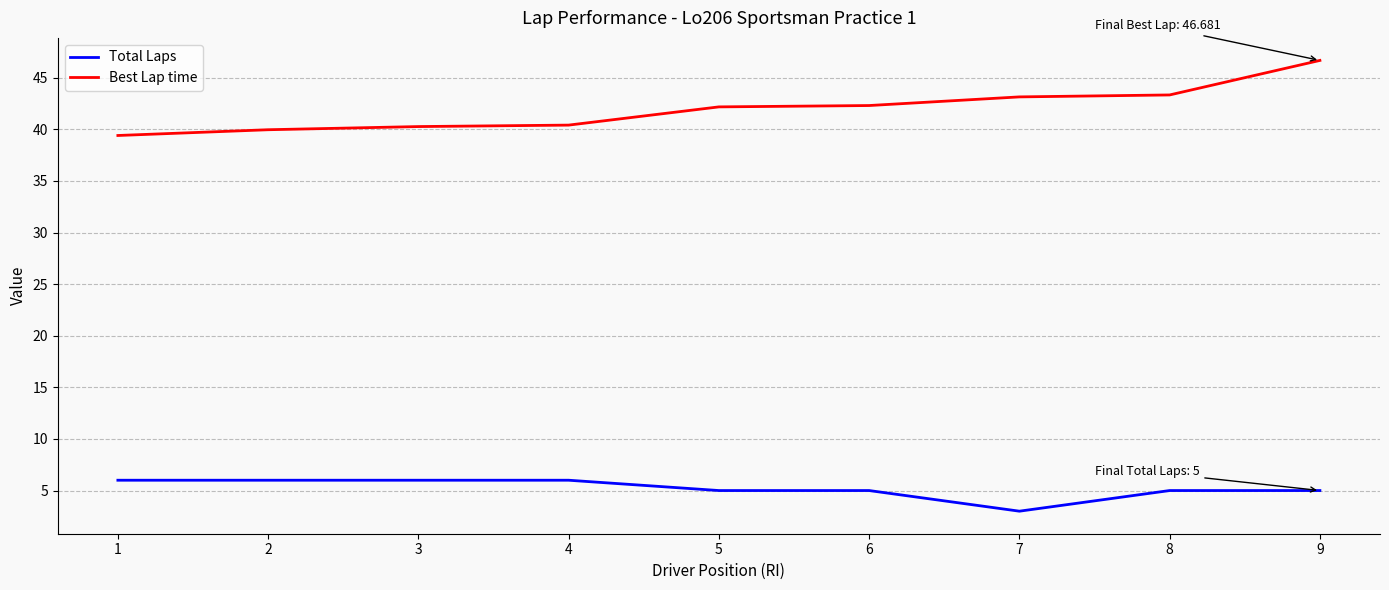

True or false: Best Lap time and Total Laps intersect in this chart.

False